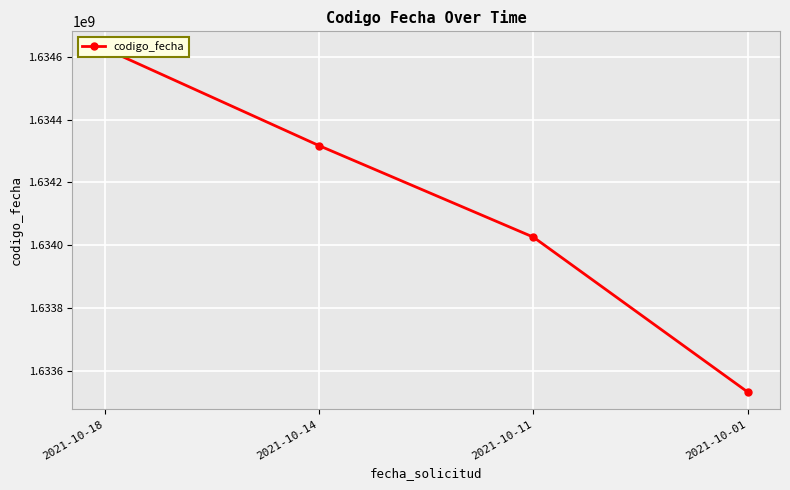

Where is the data nearest to the value 1634079227?

2021-10-11